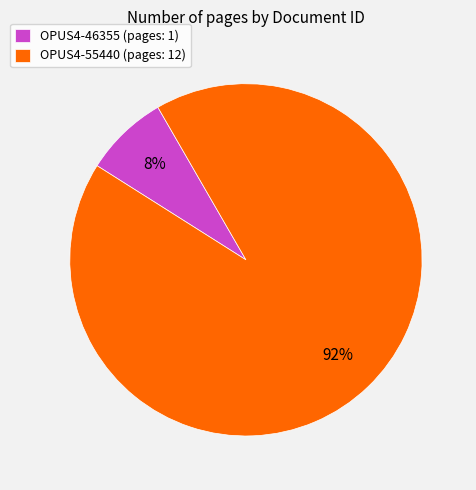

Which has a higher value, OPUS4-55440 (pages: 12) or OPUS4-46355 (pages: 1)?

OPUS4-55440 (pages: 12)